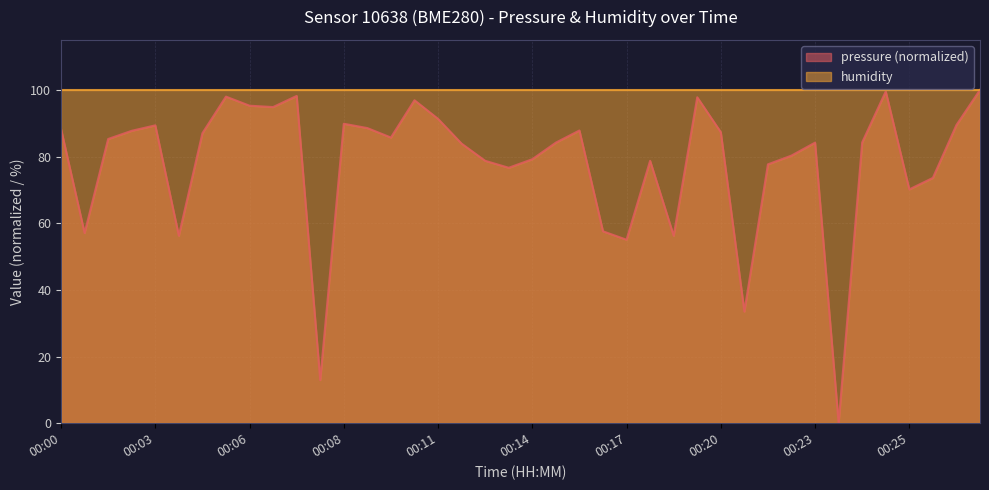

Does the chart display data point markers on the line(s)?

No